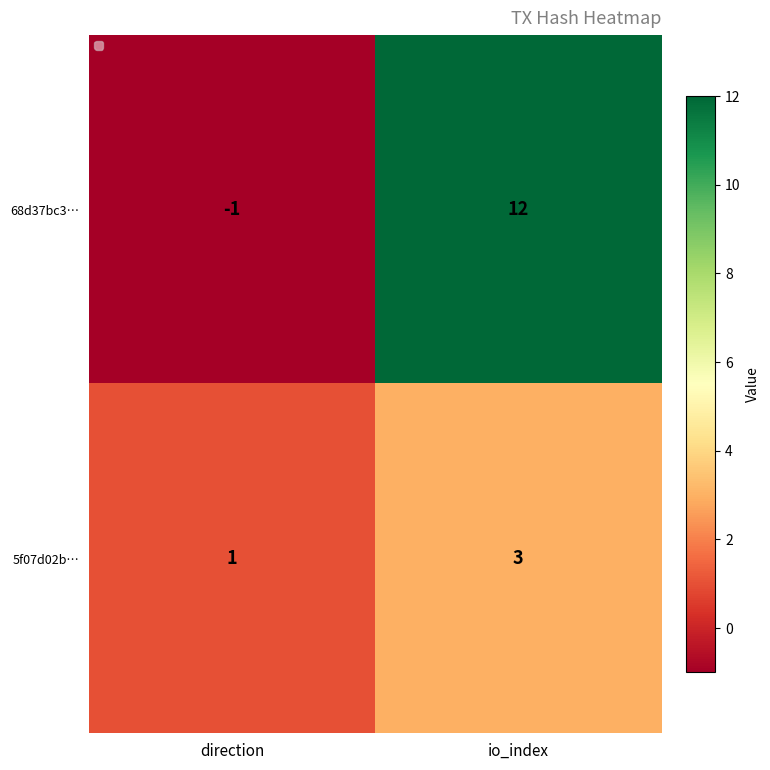

What is the spread (max minus min) of values at io_index?

9